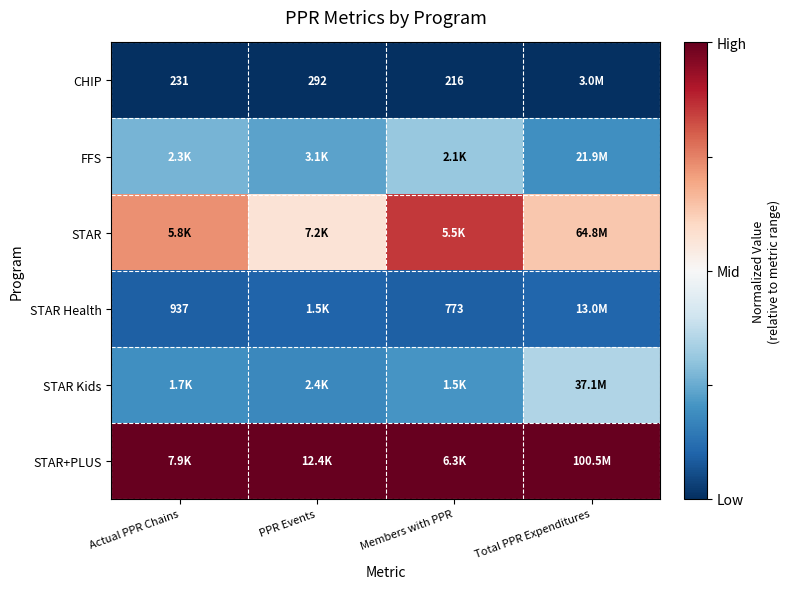

At which label does STAR Kids reach its peak?

Total PPR Expenditures